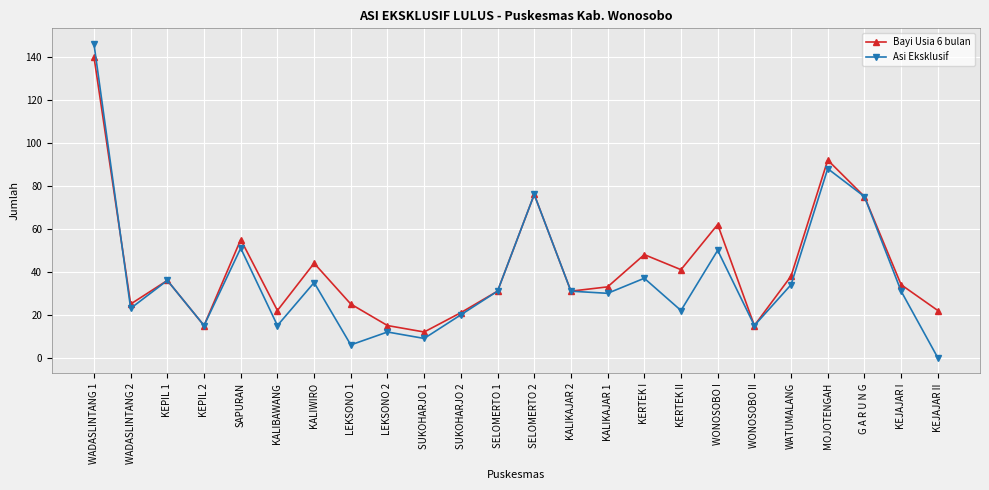

What is the label of the 22nd point from the left?

G A R U N G